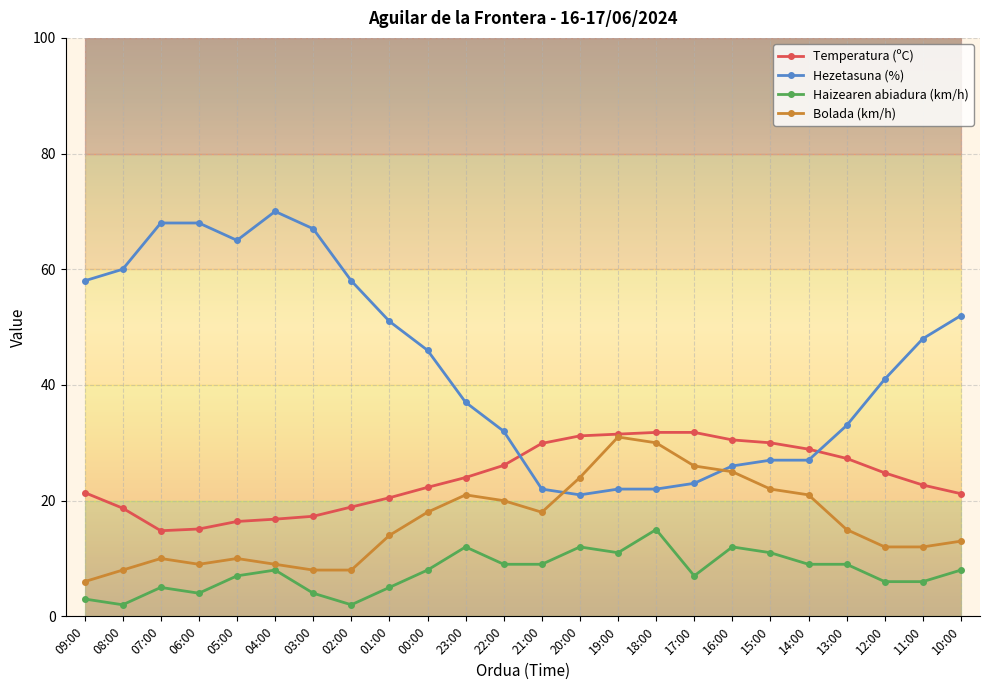

List the series in order of their overall mean, lowest first.

Haizearen abiadura (km/h), Bolada (km/h), Temperatura (ºC), Hezetasuna (%)